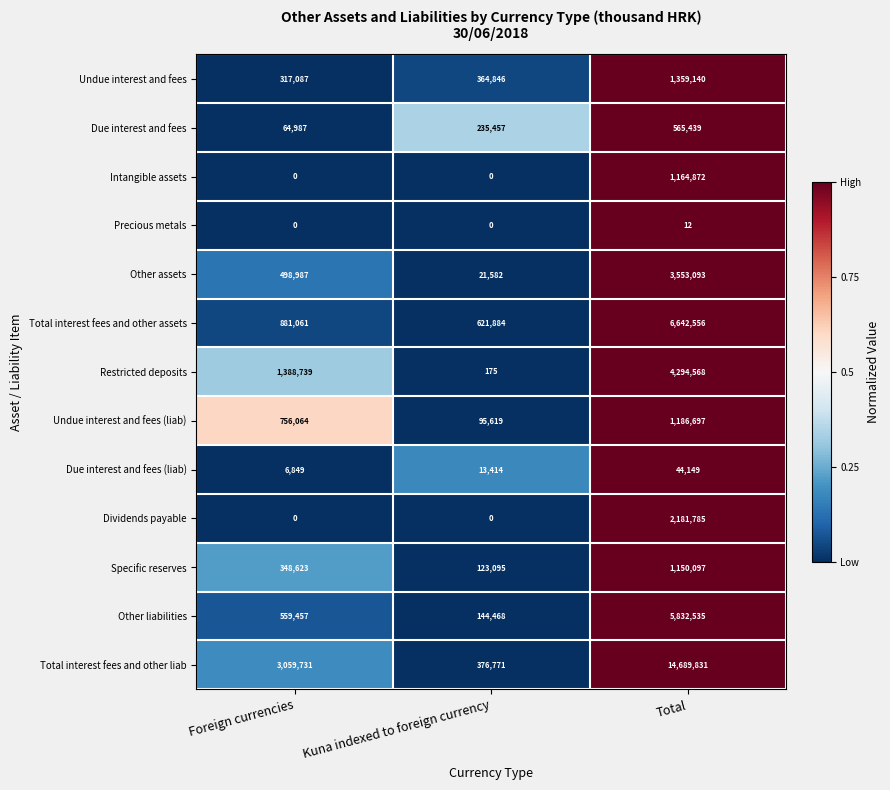

List the series in order of their peak value, lowest first.

Precious metals, Due interest and fees (liab), Due interest and fees, Specific reserves, Intangible assets, Undue interest and fees (liab), Undue interest and fees, Dividends payable, Other assets, Restricted deposits, Other liabilities, Total interest fees and other assets, Total interest fees and other liab